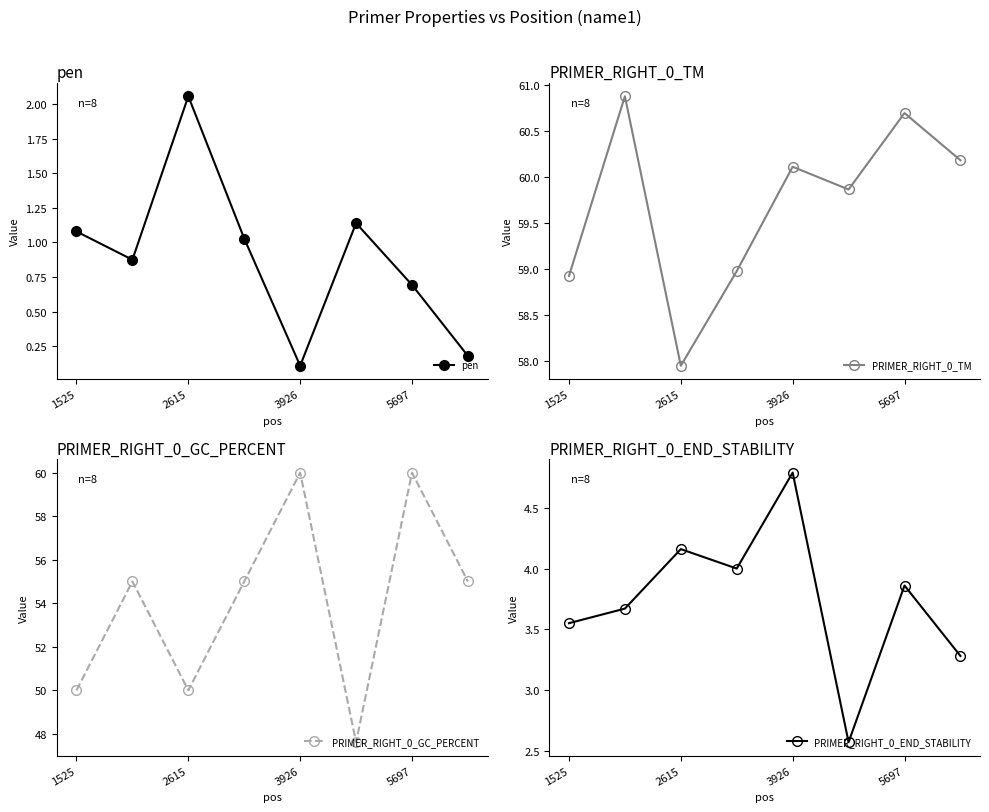

What is the value of the pen point at the 8th from the left?

0.2